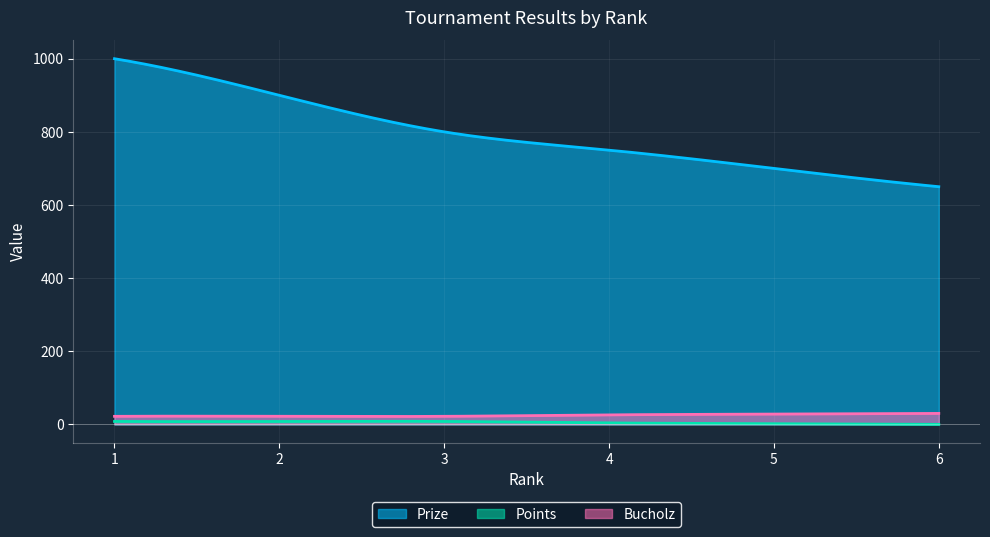

What is the sum of all Points values?

1564.8